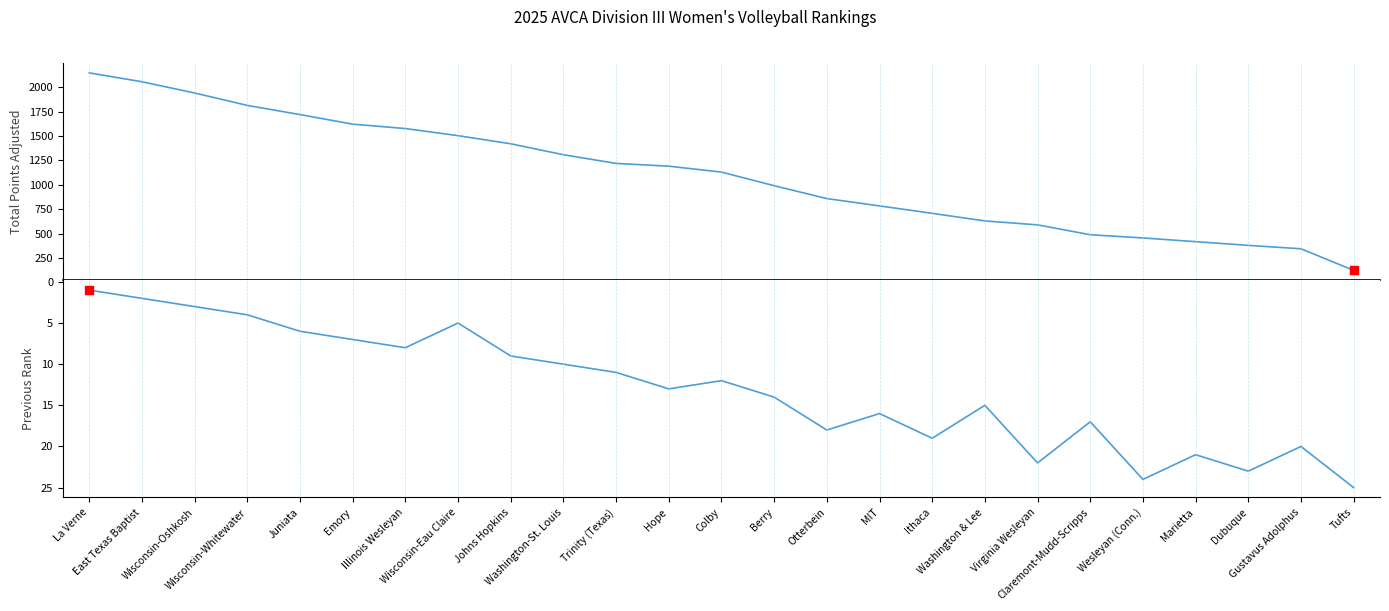

Which series has the largest Y range (max minus min)?

Total Points Adjusted